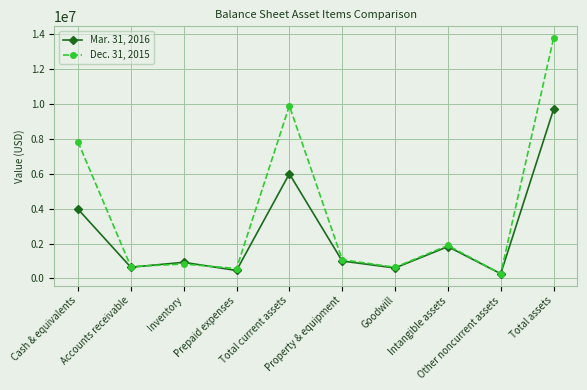

At which category is the sum across all series the highest?

Total assets